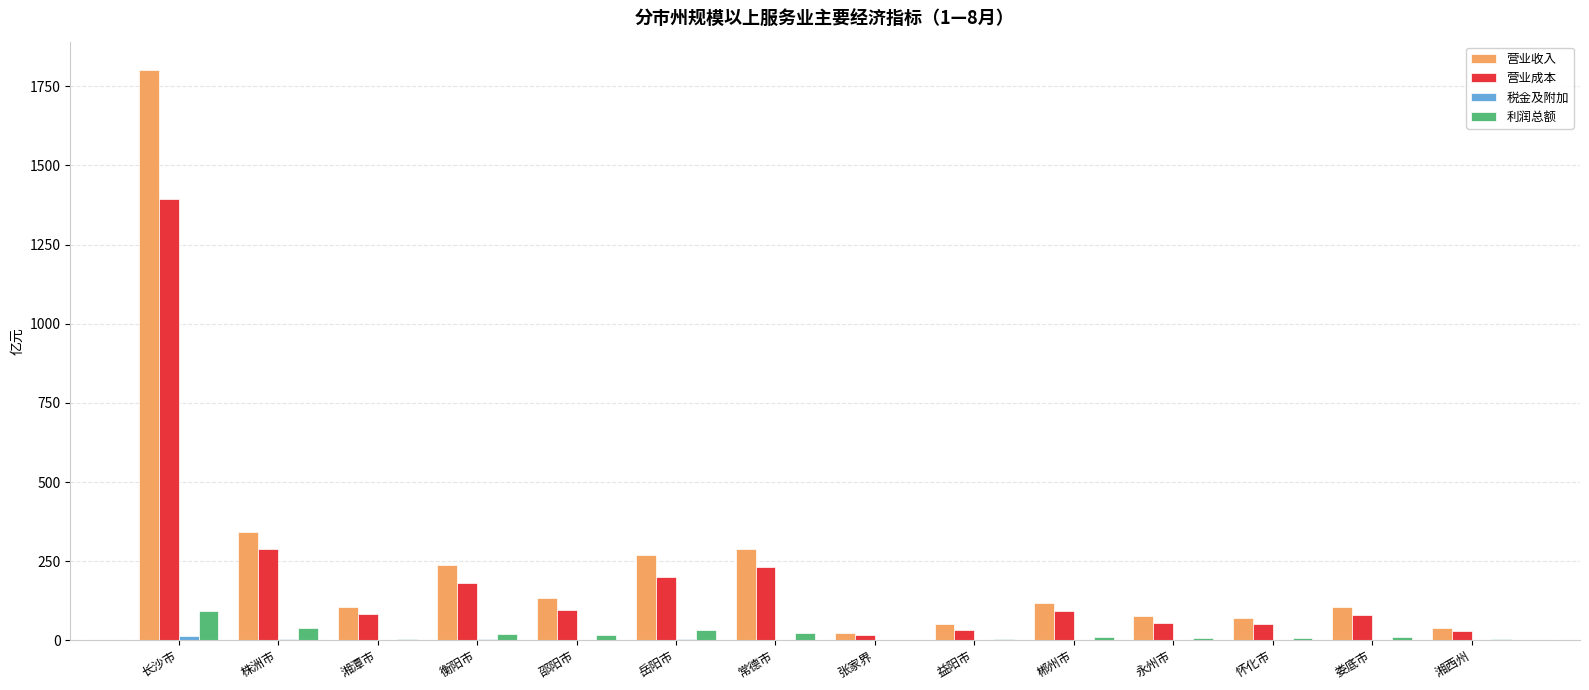

The 利润总额 series shows 9.4 at 郴州市. True or false?

True